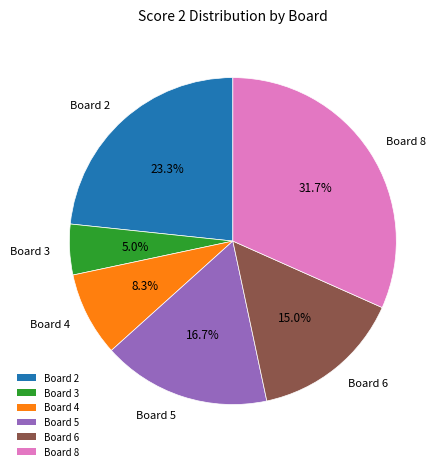

To the nearest percent, what is the combined percentage of Board 5 and Board 3?

22%